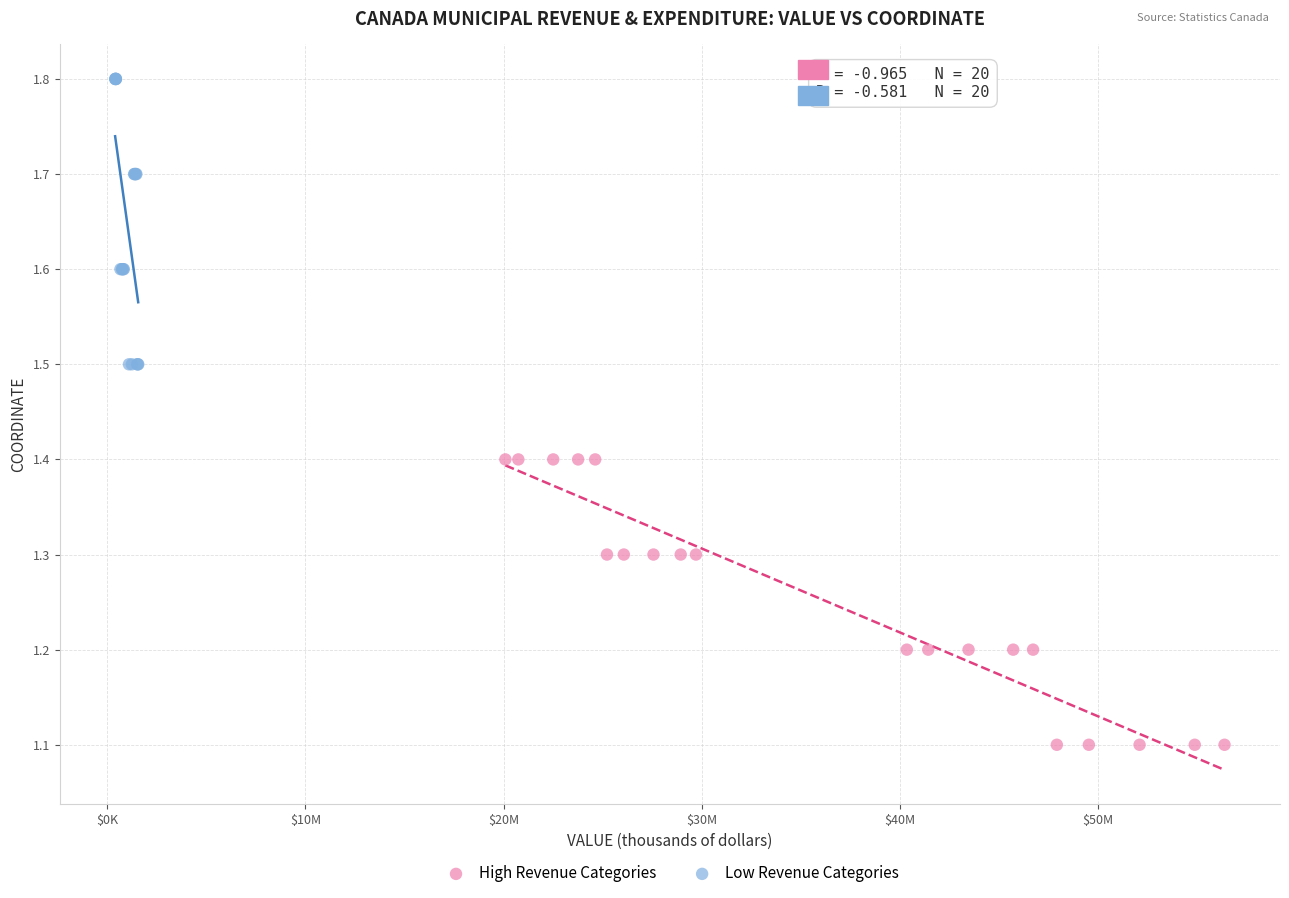

Which series reaches the maximum Y coordinate?

Low Revenue Categories